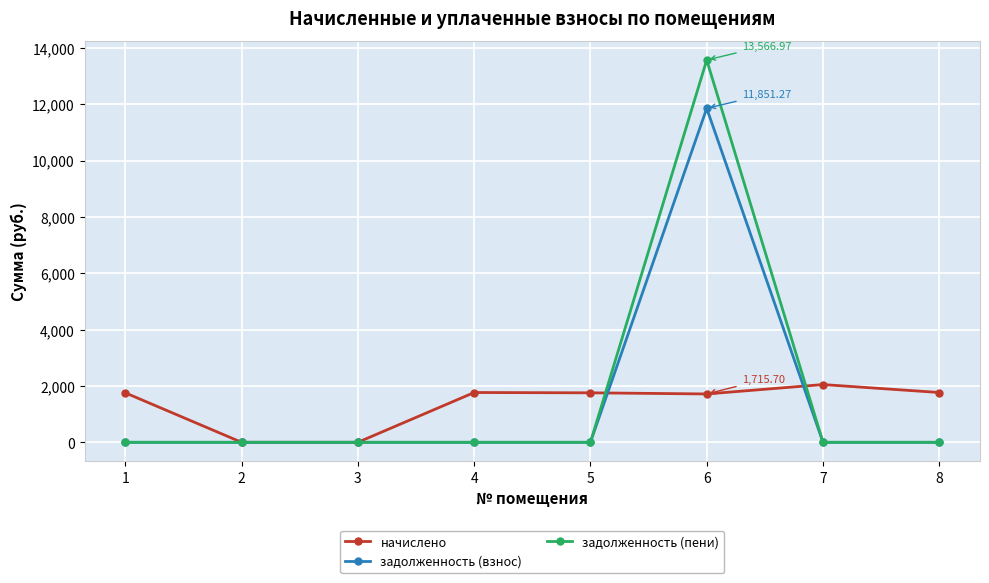

At how many categories does at least one series exceed 2661?

1